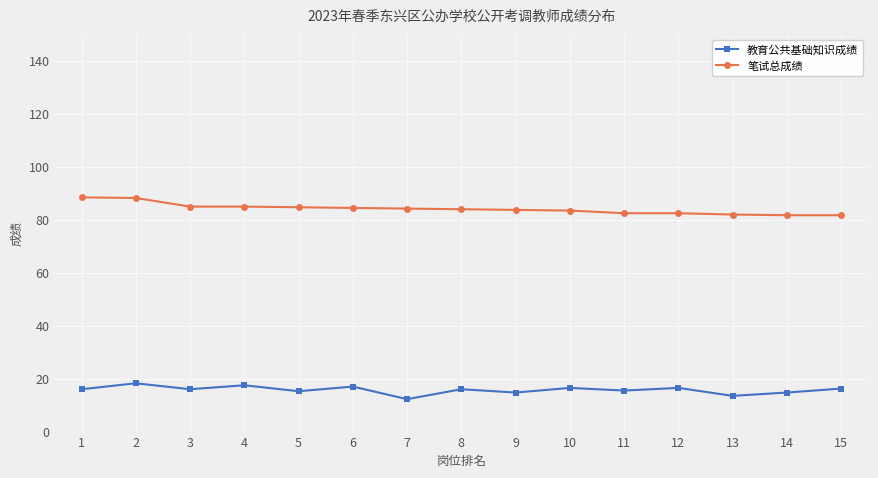

Rank the series by their average value, from lowest to highest.

教育公共基础知识成绩, 笔试总成绩